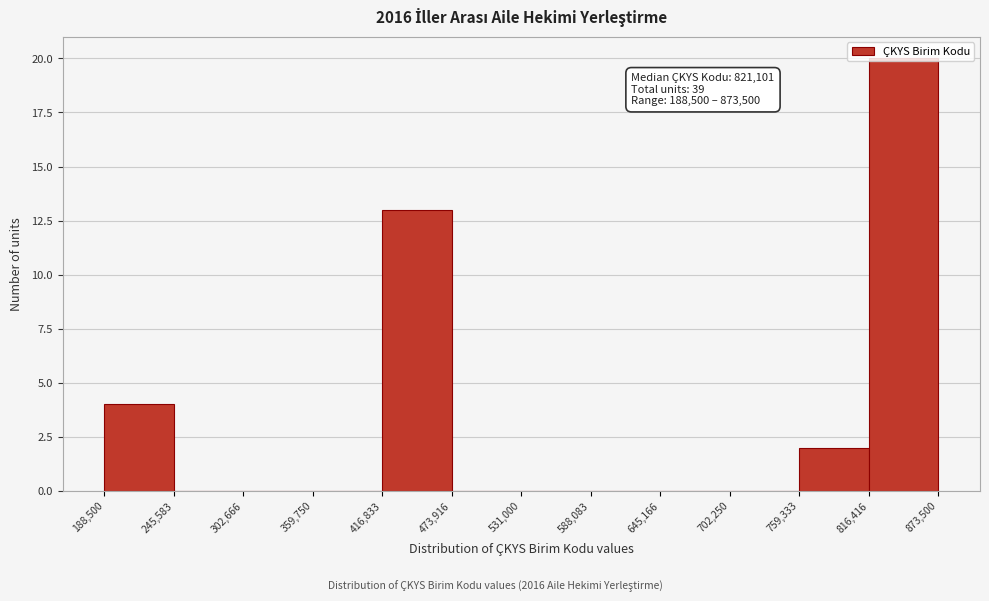

Over which range of the x-axis is the bar tallest?

816,416 to 873,500